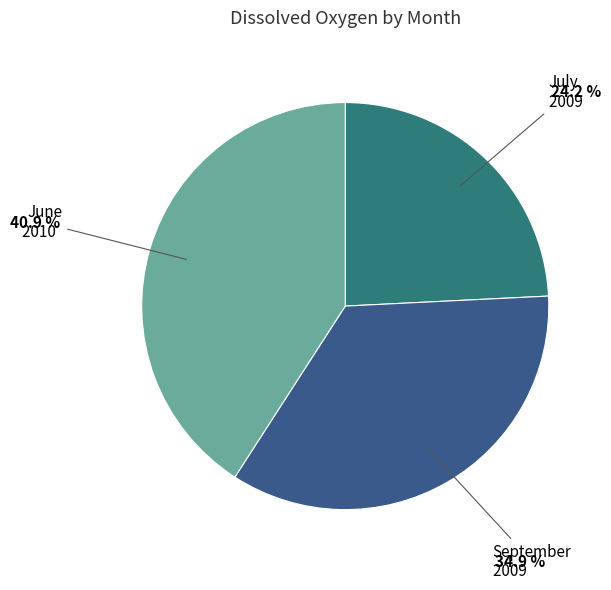

Does any single category account for the majority?

No